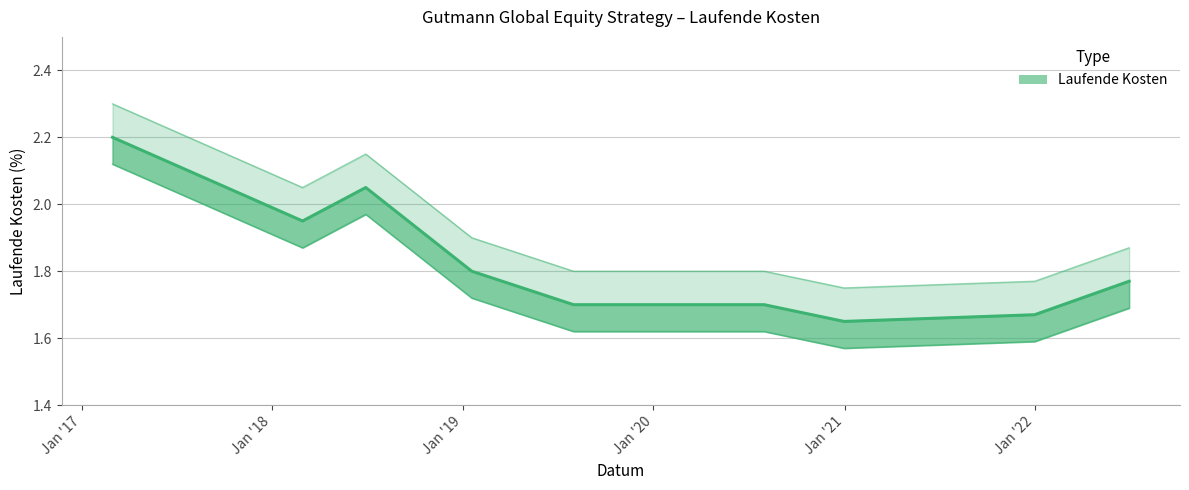

What is the label of the 3rd point from the right?

2020-12-31